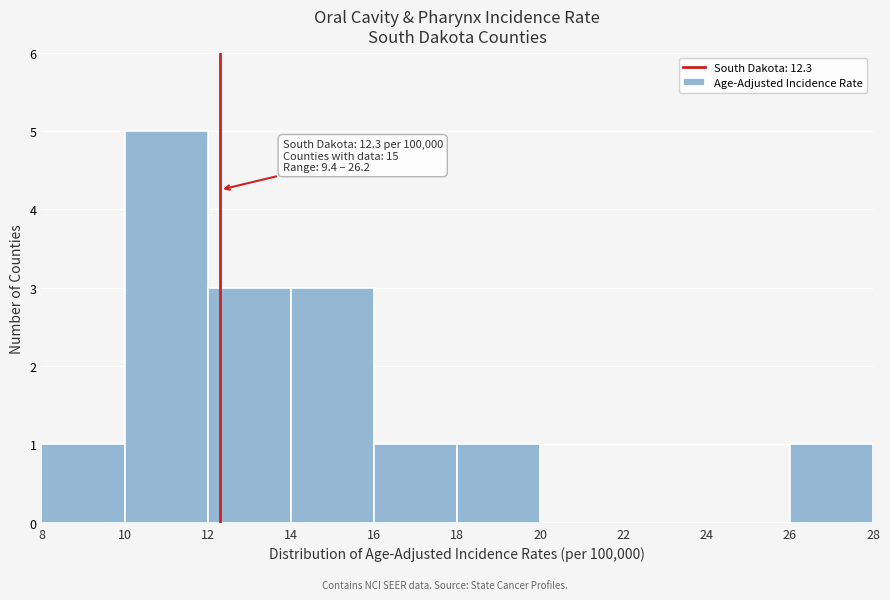

Over which range of the x-axis is the bar tallest?

10 to 12